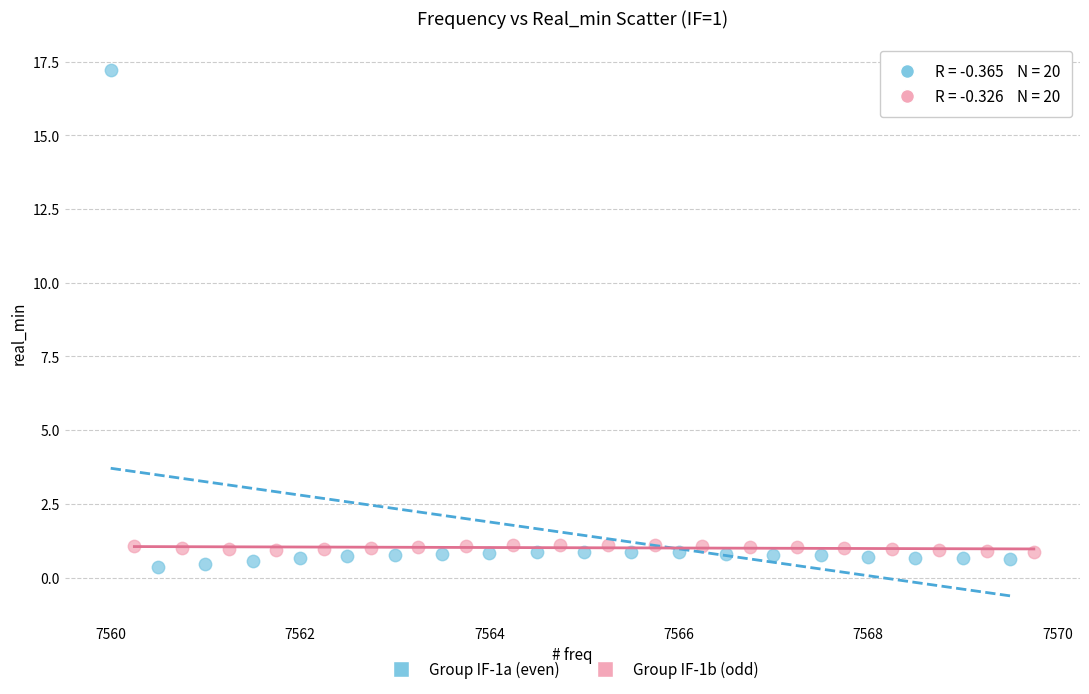

Which series has the largest Y range (max minus min)?

Group IF-1a (even)